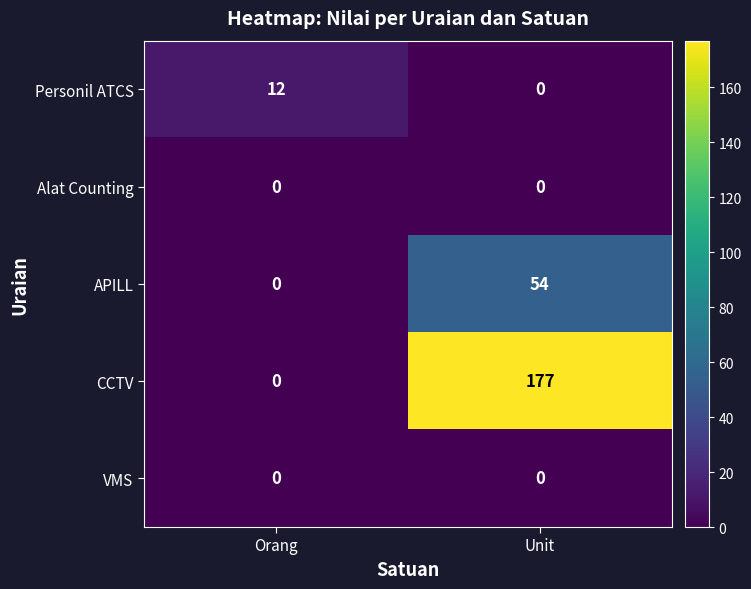

How many data points does each series have?

2